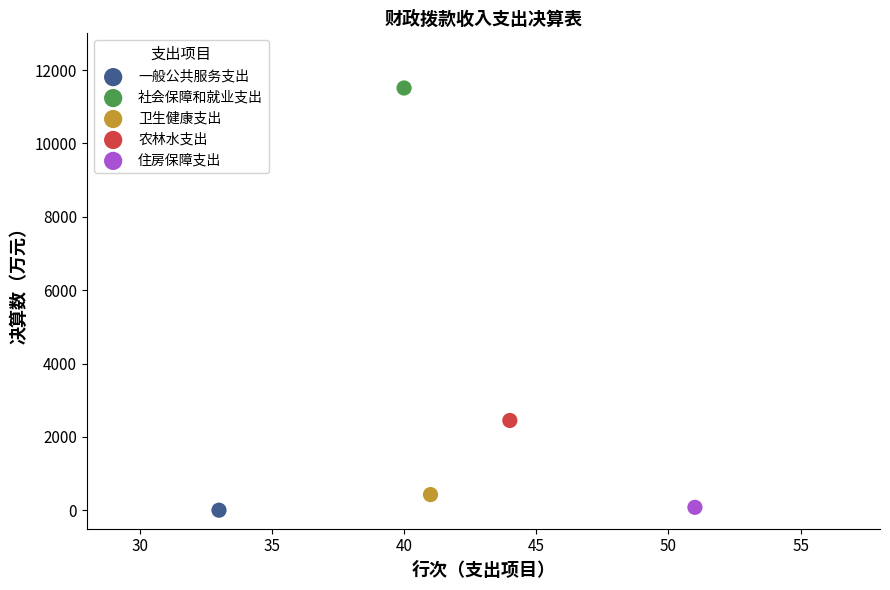

Which series reaches the maximum Y coordinate?

社会保障和就业支出